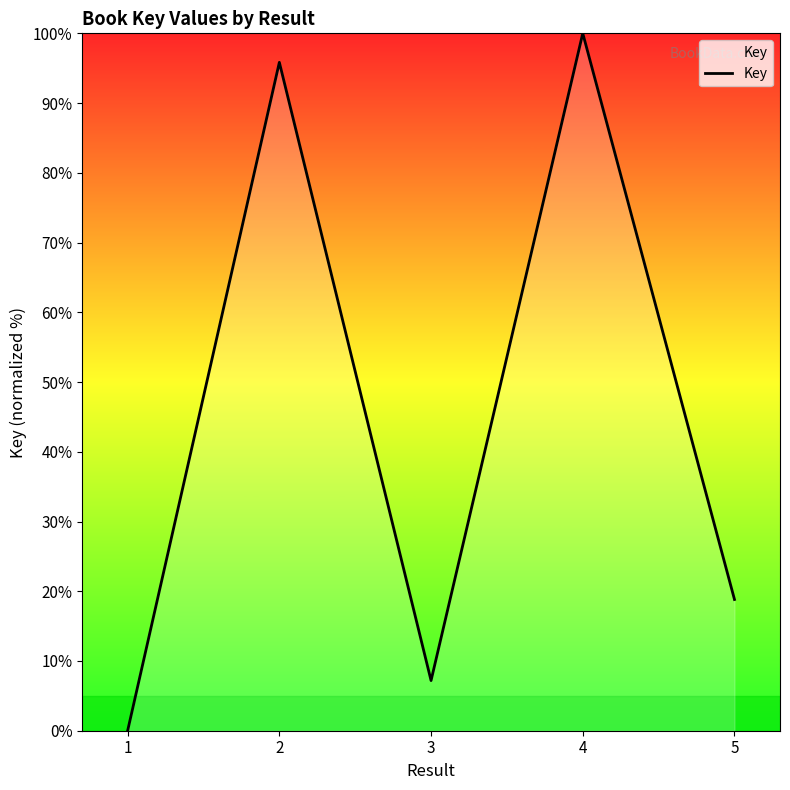

Count the number of data series in this chart.

1